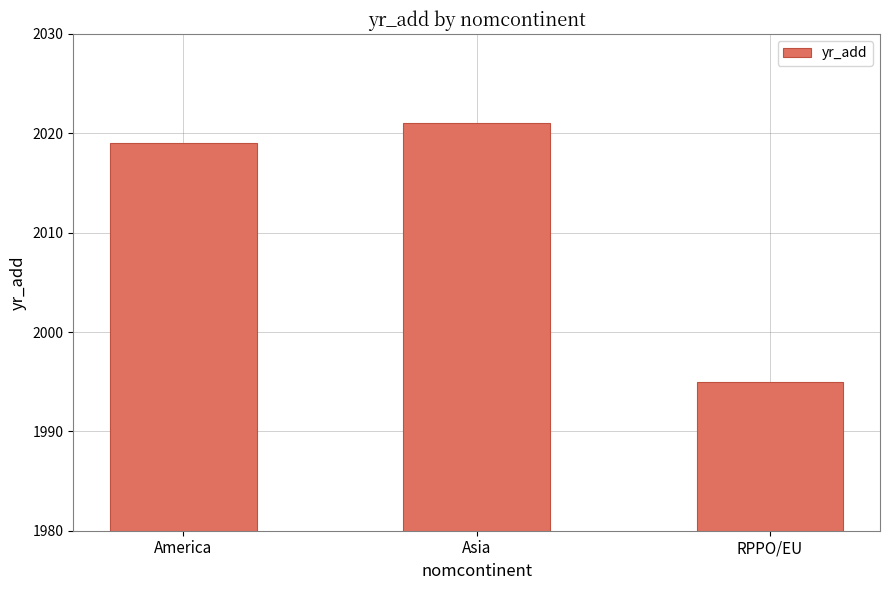

The chart shows a value of 1995 at RPPO/EU. True or false?

True